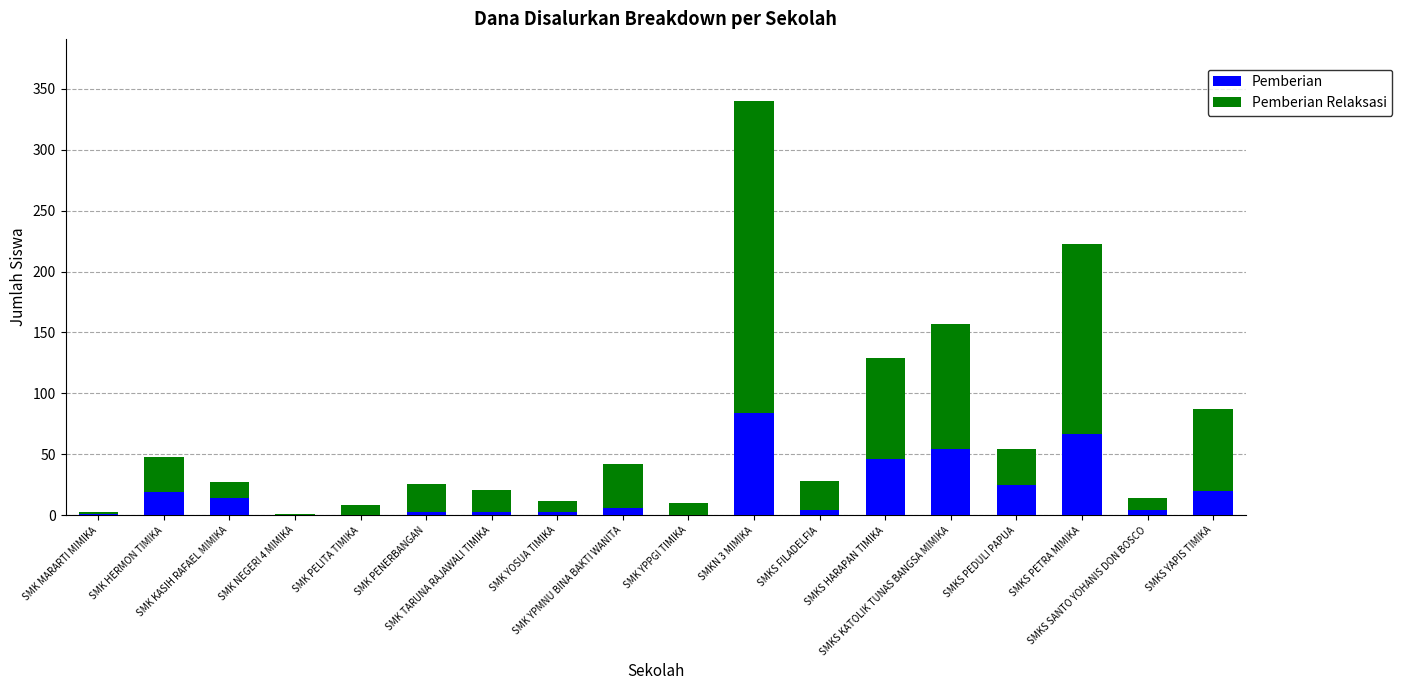

What is the sum of all Pemberian values?

353